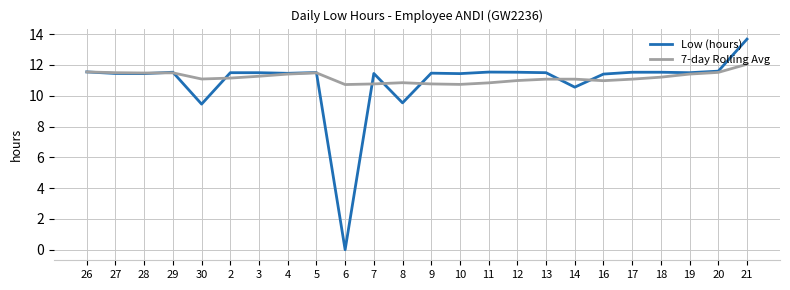

What position from the right is 3?

18